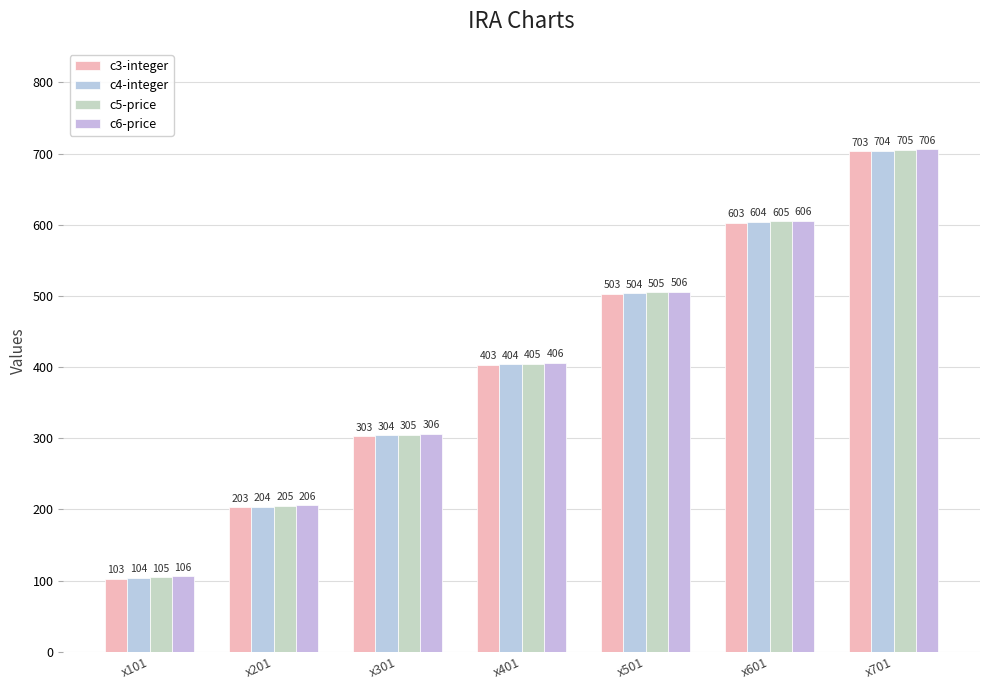

How many c6-price values are between 206 and 606?

5